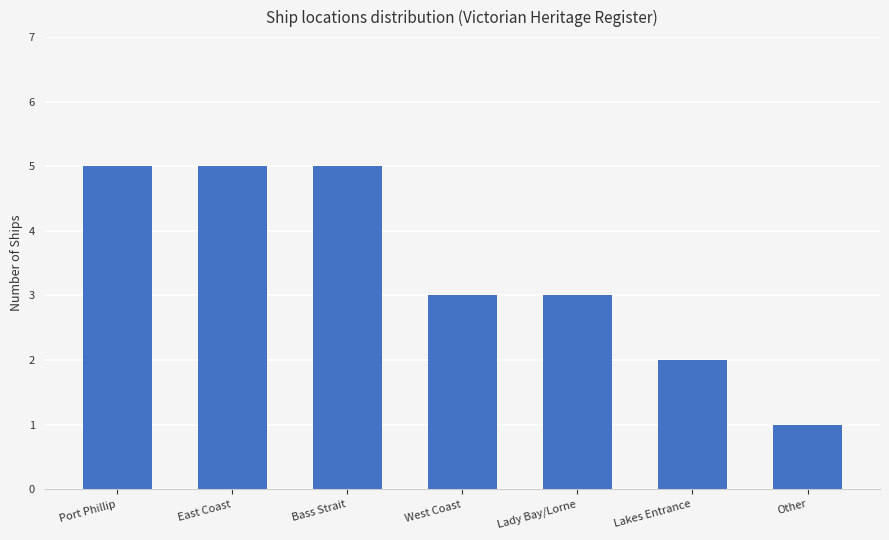

Reading left to right, transcribe all the data shown in this chart.

5	5	5	3	3	2	1